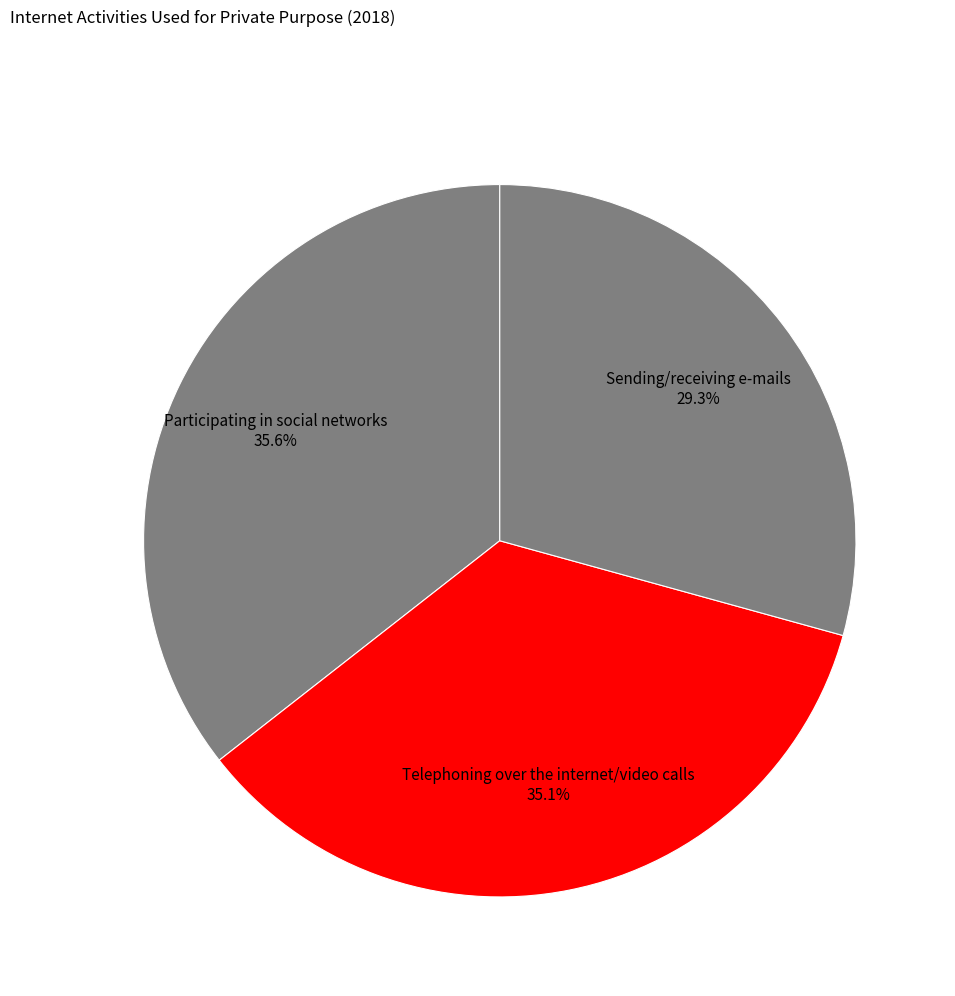

True or false: Sending/receiving e-mails accounts for 18% of the total.

False